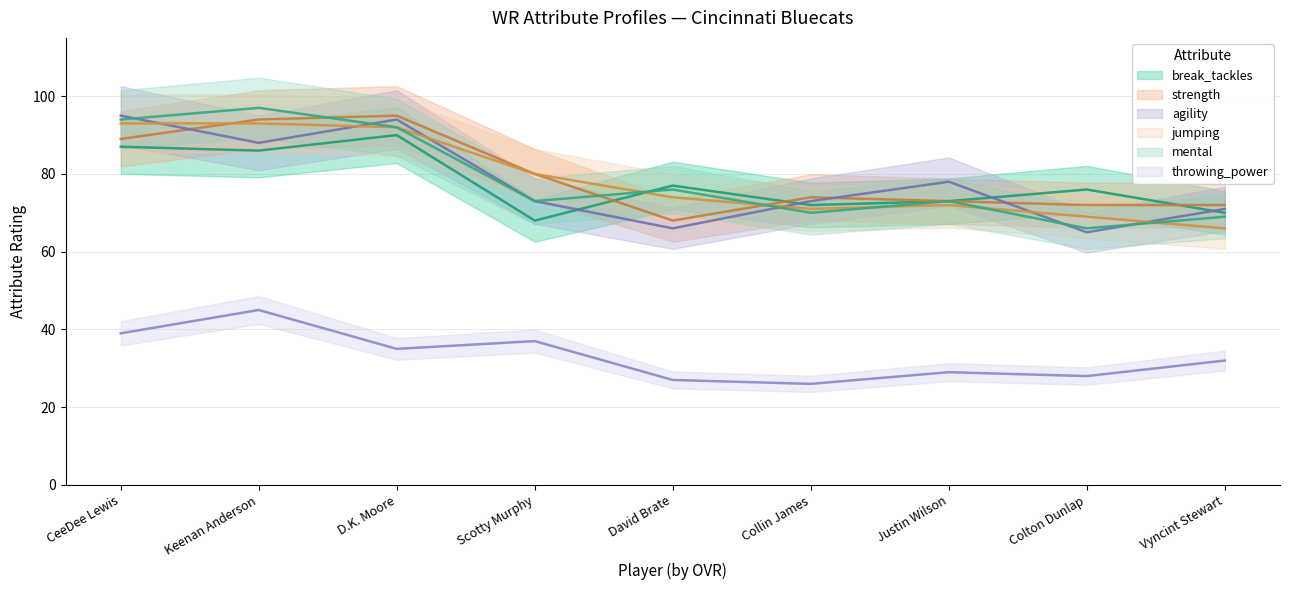

How many categories are shown in the chart?

9